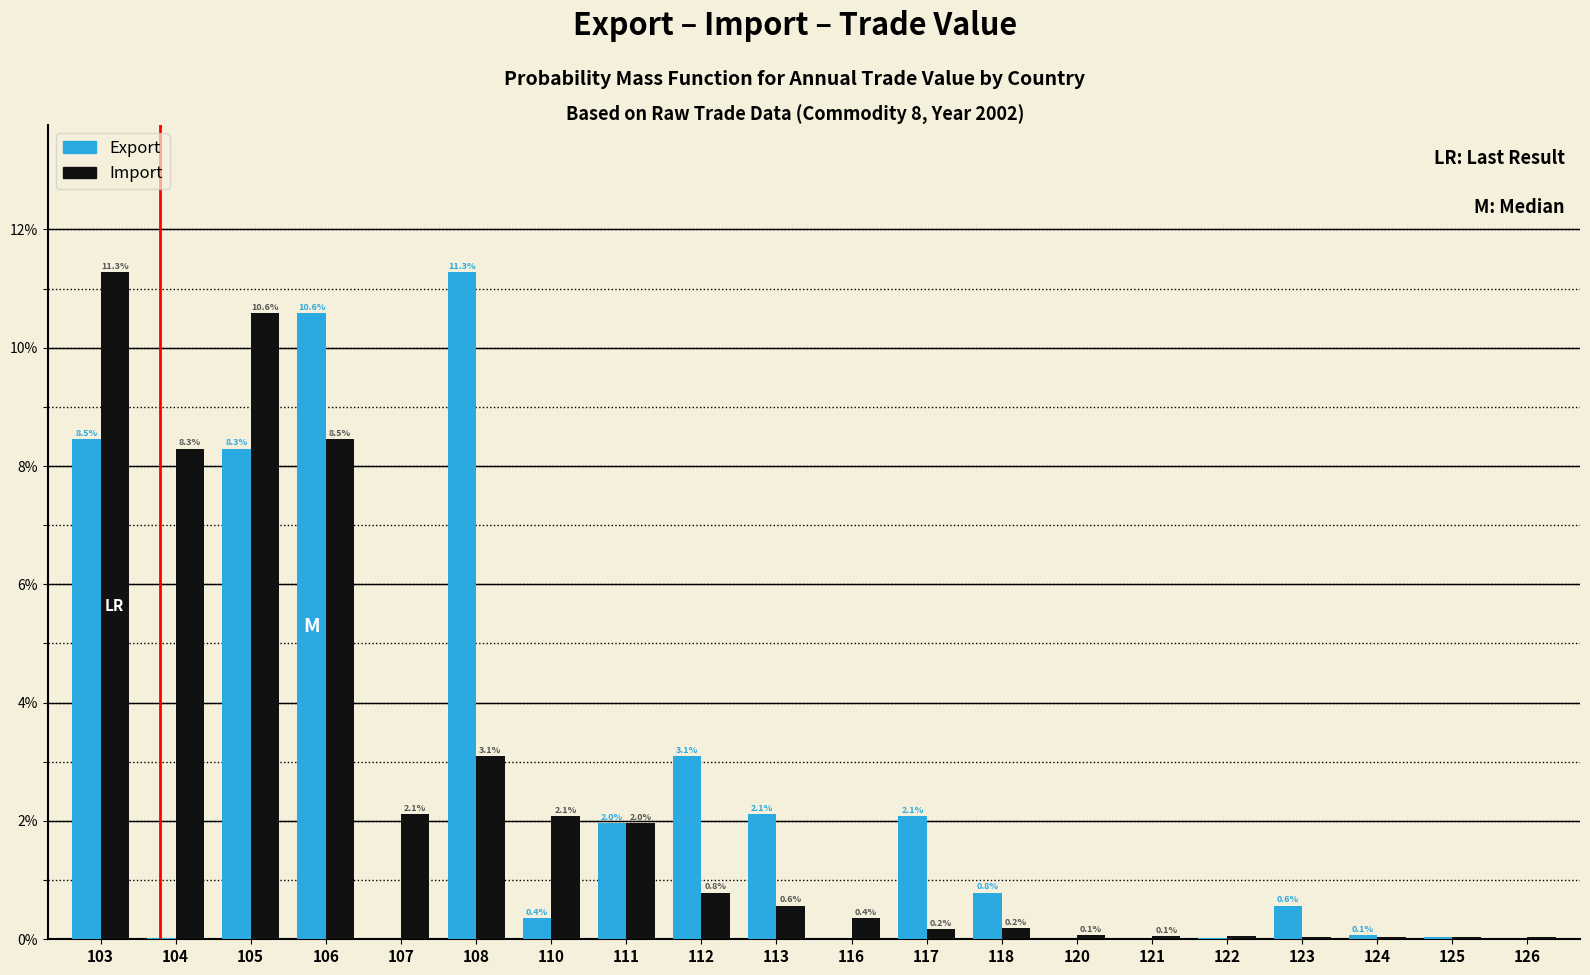

Which series has the largest total across all categories?

Import